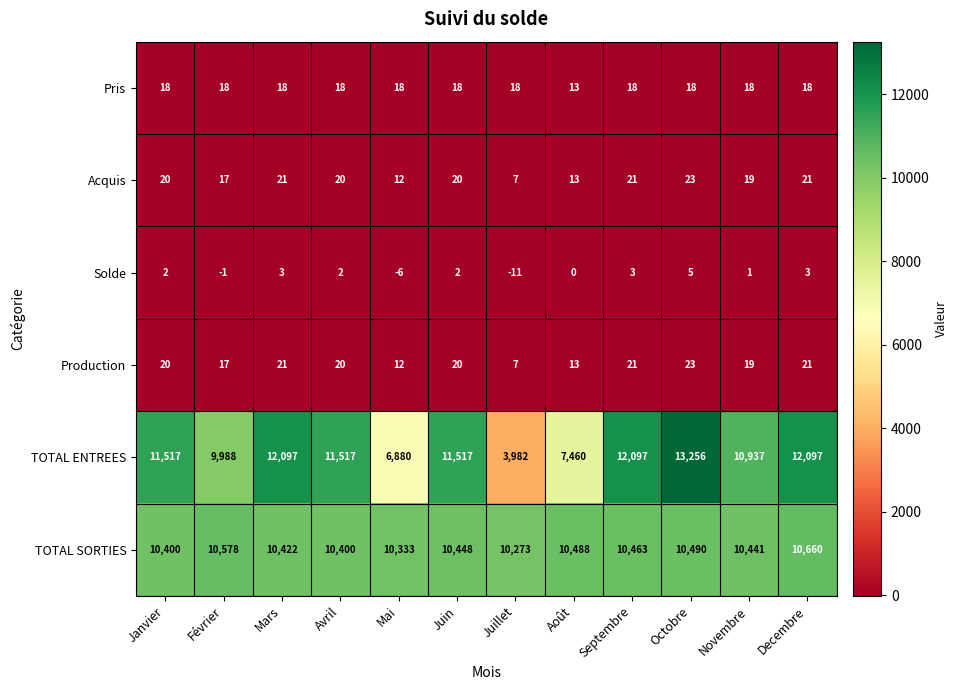

What is the difference between the highest and lowest values at Octobre?

13251